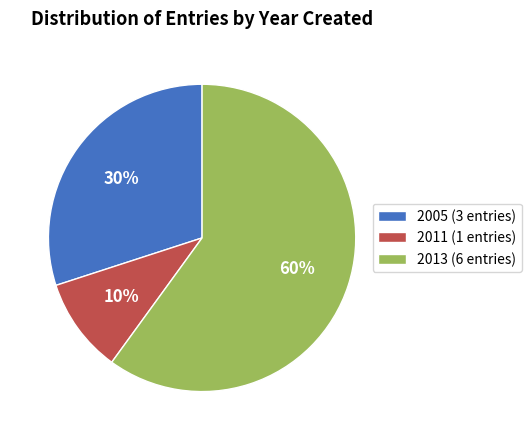

To the nearest percent, what percentage of the pie is 2013 (6 entries)?

60%